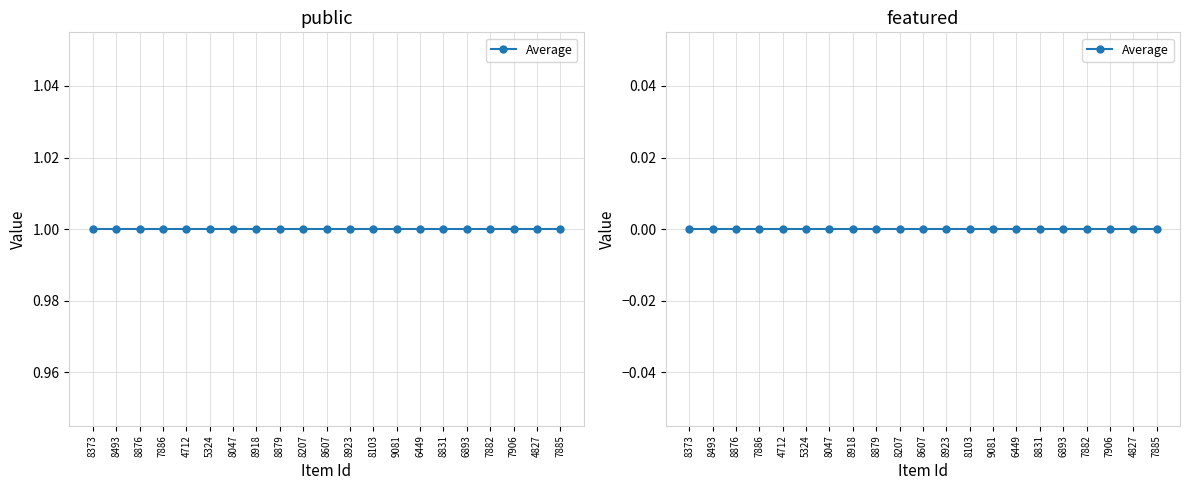

The public series shows 2 at 7886. True or false?

False